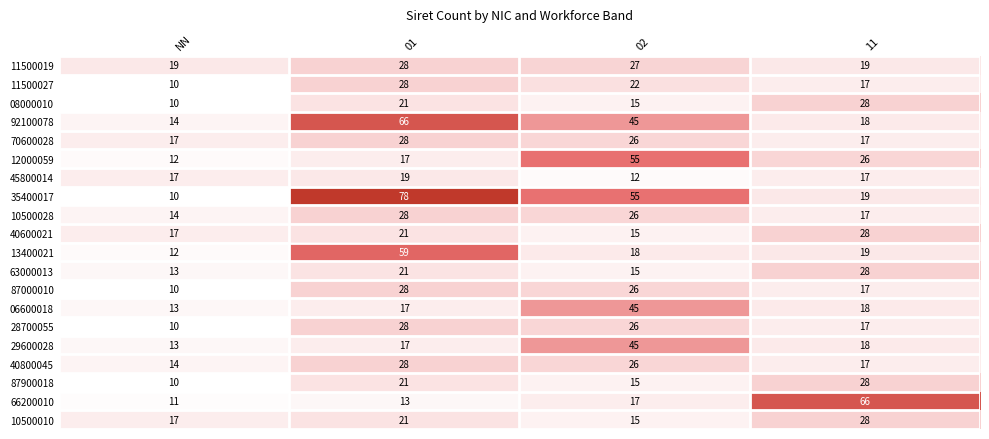

What is the difference between the second highest and second lowest values in the 10500028 series?

9